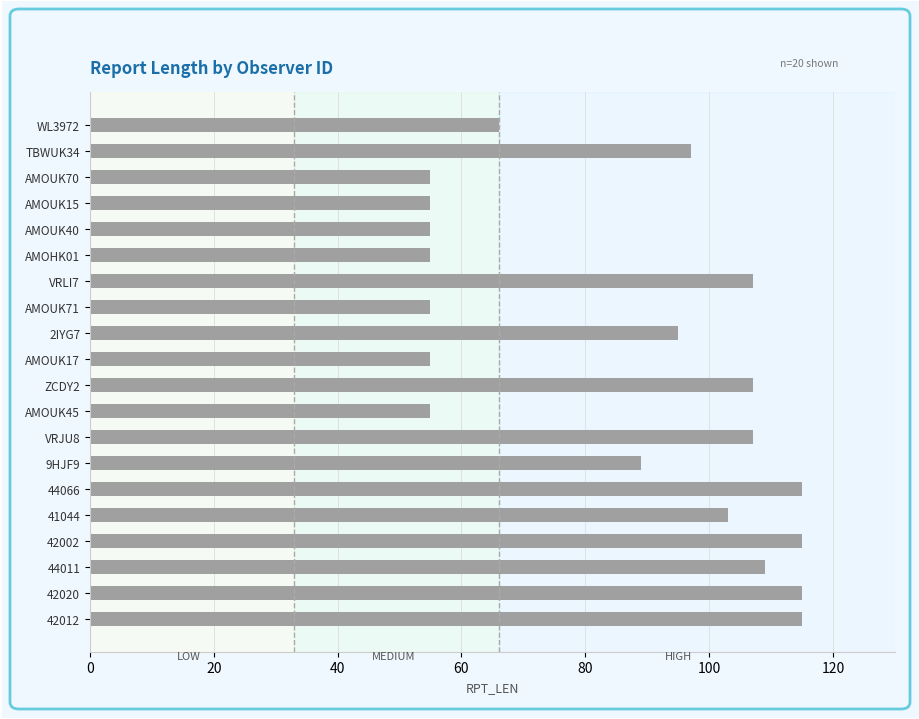

What position from the bottom is ZCDY2?

10